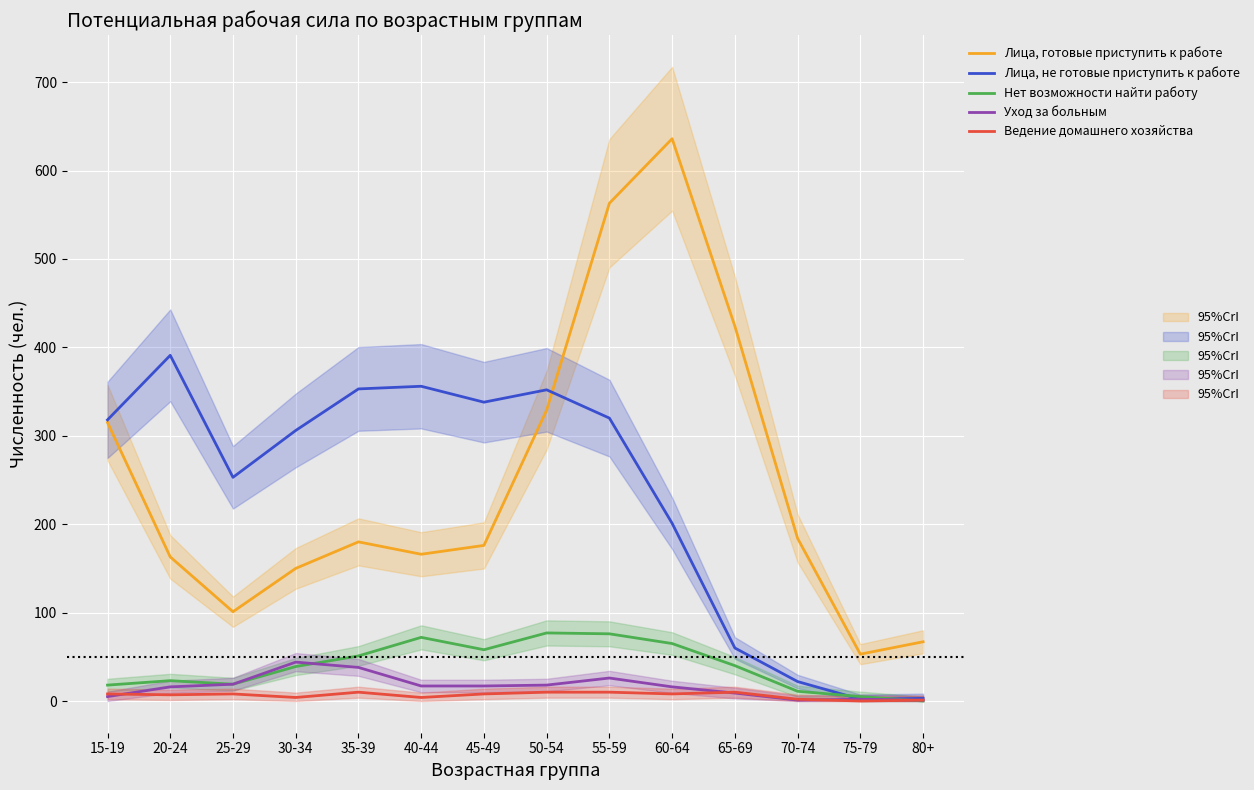

Reading left to right, what are all the values shown in this chart?

Лица, готовые приступить к работе: 15-19=315	20-24=163	25-29=101	30-34=150	35-39=180	40-44=166	45-49=176	50-54=329	55-59=563	60-64=636	65-69=424	70-74=184	75-79=53	80+=67
Лица, не готовые приступить к работе: 15-19=318	20-24=391	25-29=253	30-34=306	35-39=353	40-44=356	45-49=338	50-54=352	55-59=320	60-64=201	65-69=60	70-74=22	75-79=2	80+=3
Нет возможности найти работу: 15-19=18	20-24=23	25-29=19	30-34=39	35-39=51	40-44=72	45-49=58	50-54=77	55-59=76	60-64=65	65-69=40	70-74=11	75-79=5	80+=0
Уход за больным: 15-19=5	20-24=16	25-29=19	30-34=44	35-39=38	40-44=17	45-49=17	50-54=18	55-59=26	60-64=16	65-69=9	70-74=1	75-79=2	80+=1
Ведение домашнего хозяйства: 15-19=8	20-24=7	25-29=8	30-34=4	35-39=10	40-44=4	45-49=8	50-54=10	55-59=10	60-64=8	65-69=10	70-74=2	75-79=0	80+=1